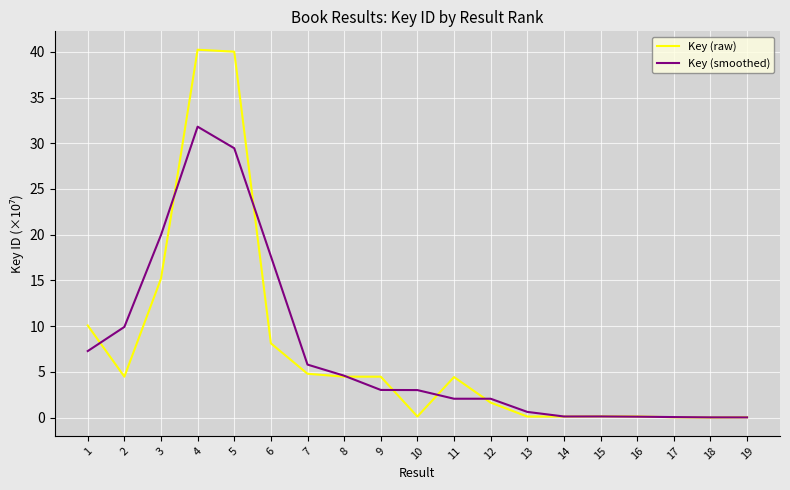

What is the greatest value displayed?

40.2